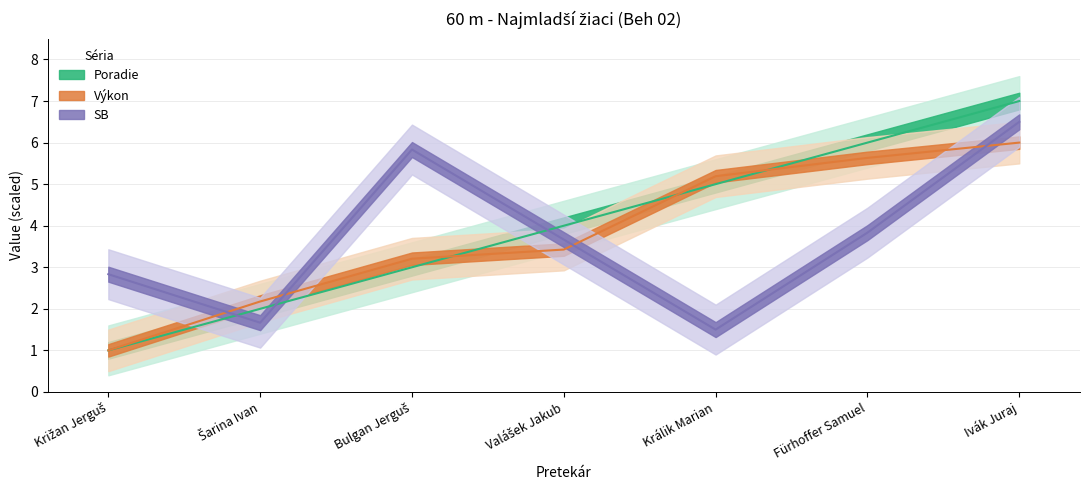

Does the chart have visible grid lines?

Yes